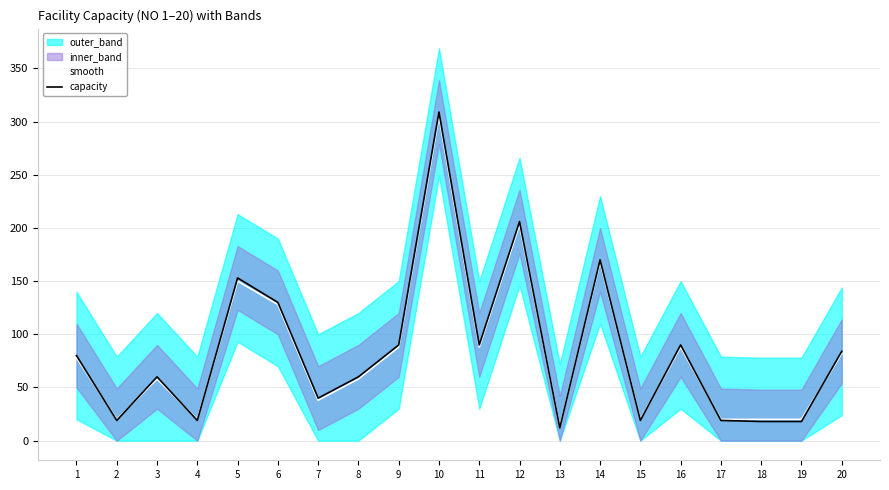

Does the chart have visible grid lines?

Yes